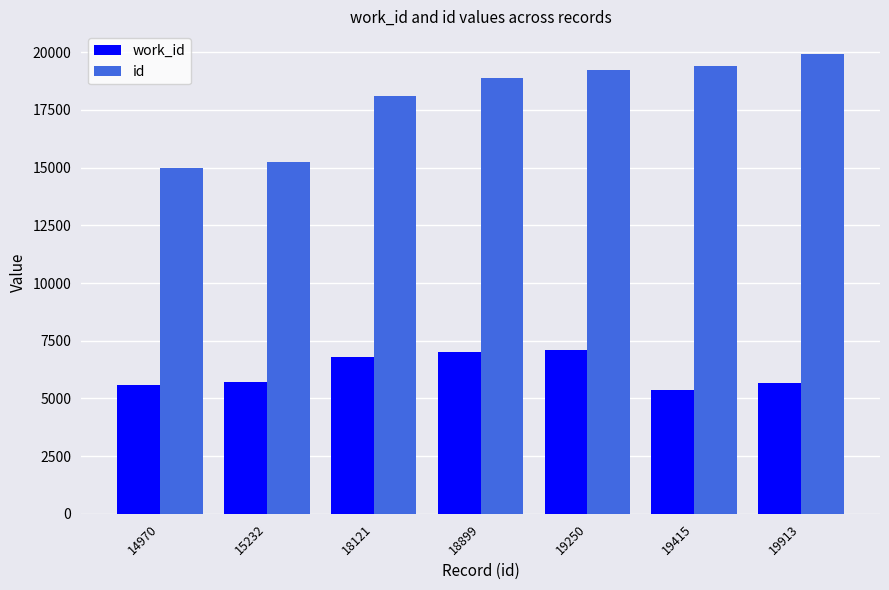

True or false: work_id has a value of 12084 at 19250.

False